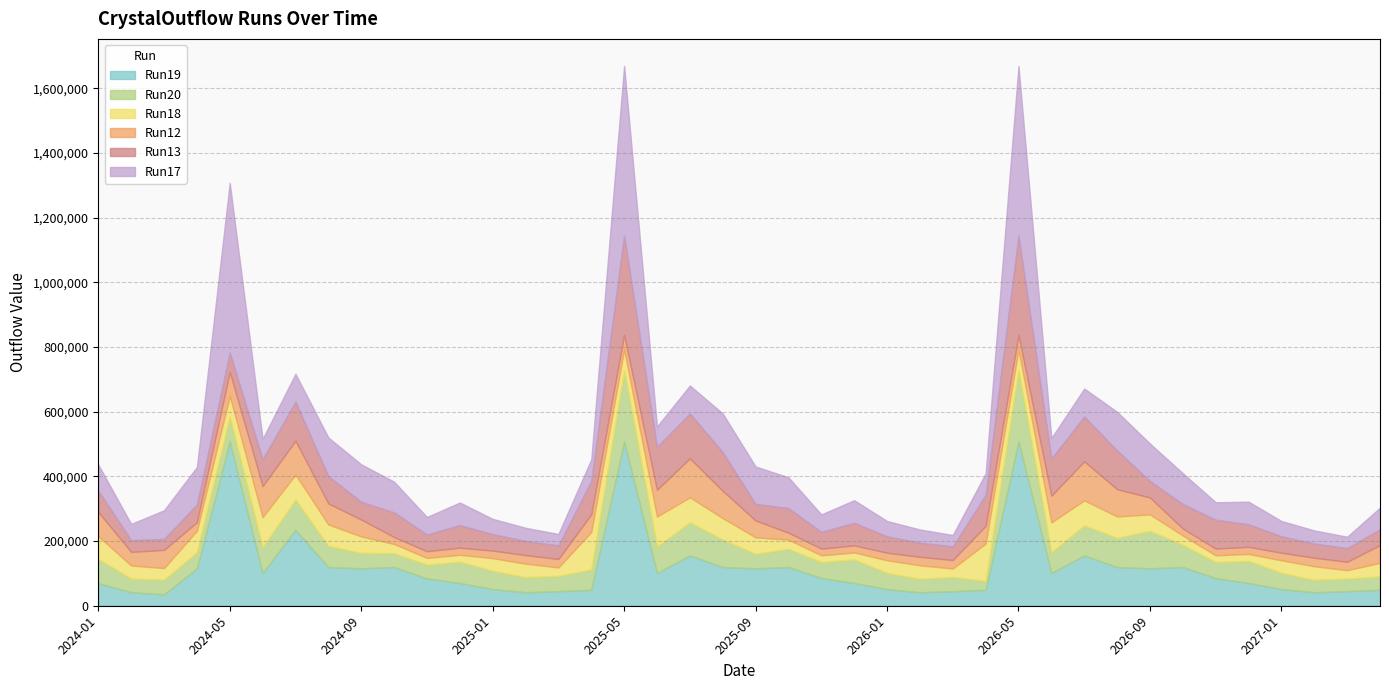

What position from the right is 2025-11?

18